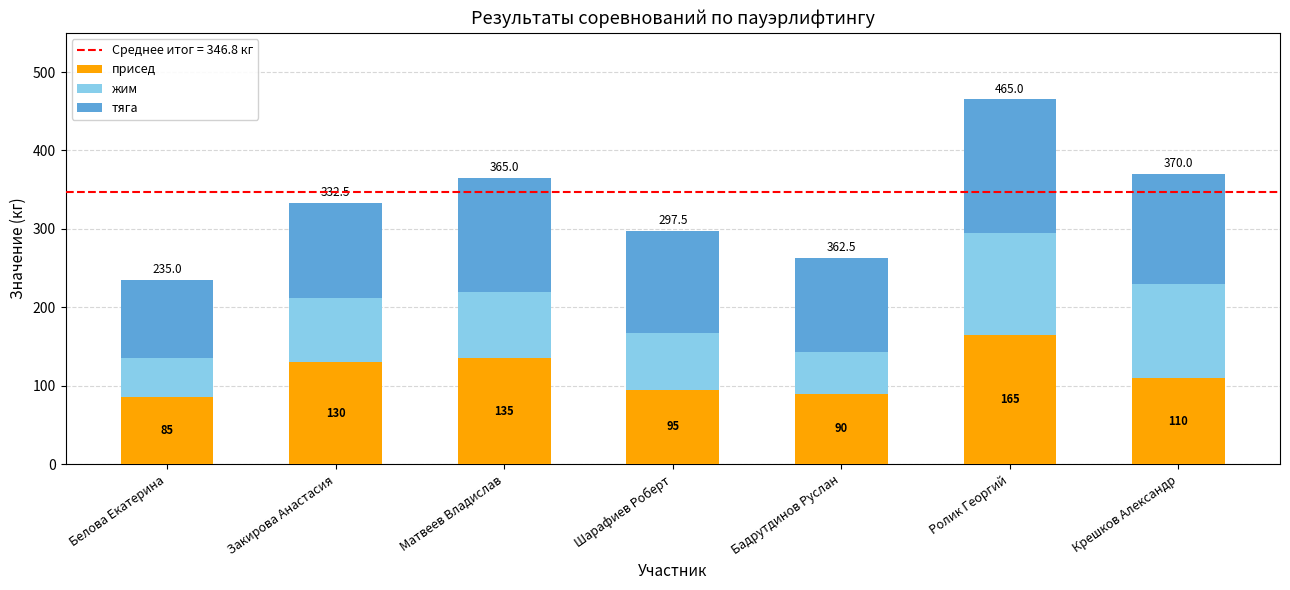

How many data points in присед are less than 110?

3